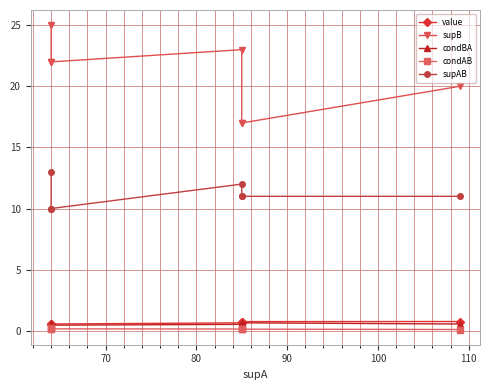

Which series ends up on top after the final intersection of value and condBA?

condBA